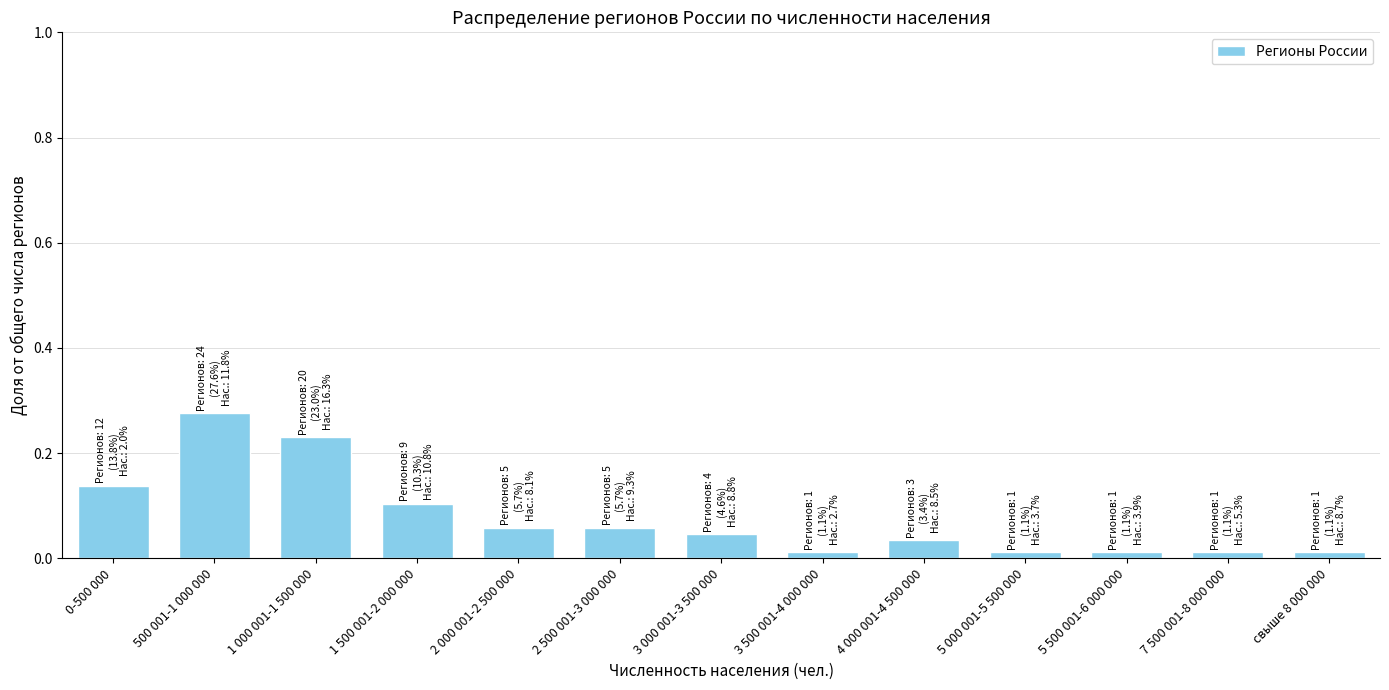

At which category does the chart reach its peak across all series?

500 001-1 000 000